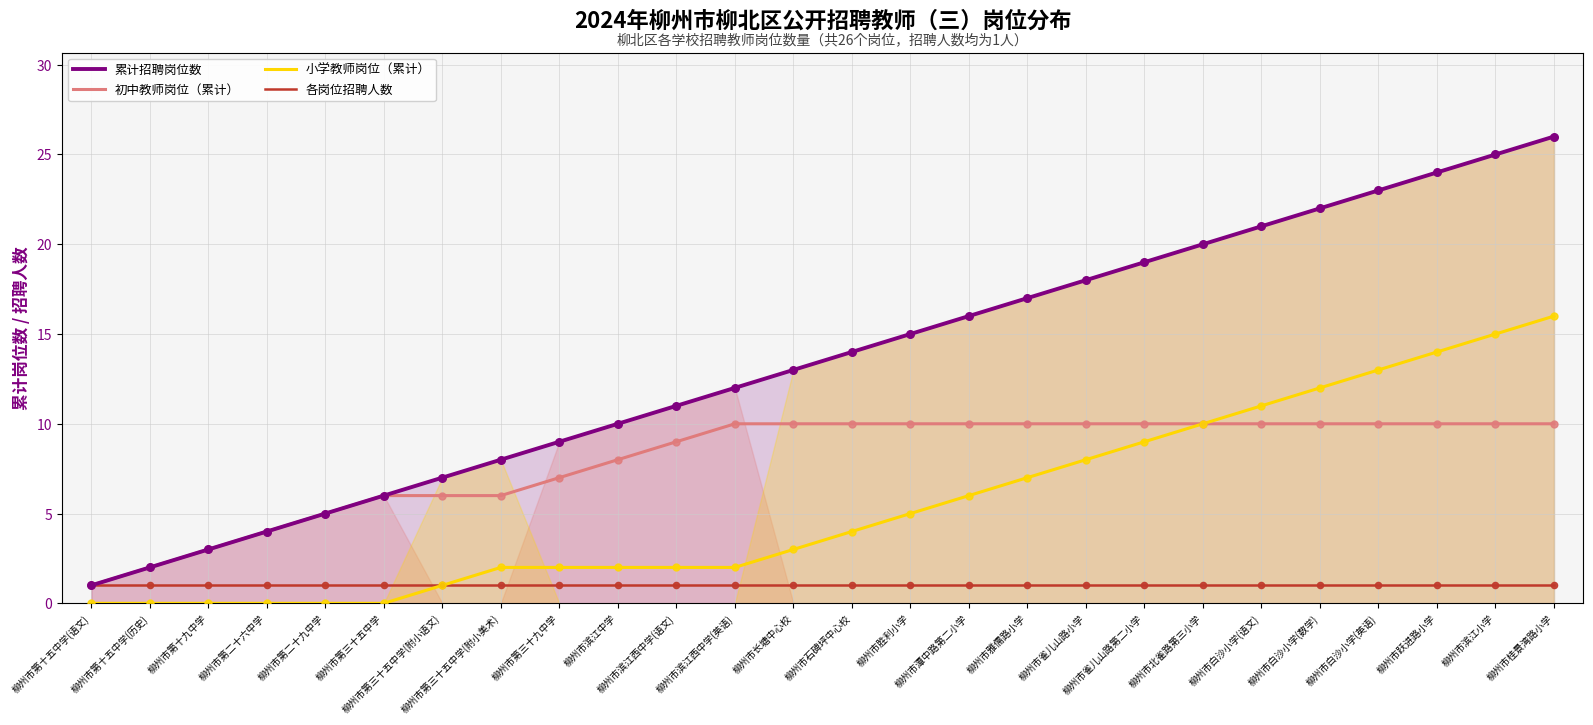

Which series contains the highest Y value?

累计招聘岗位数